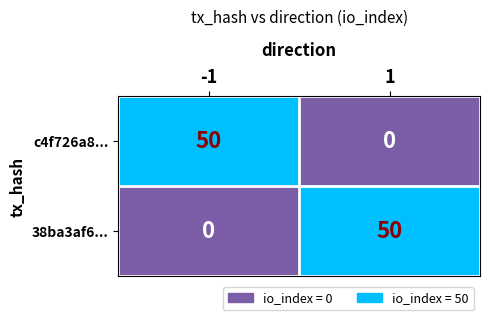

What is the total value across all series at -1?

50